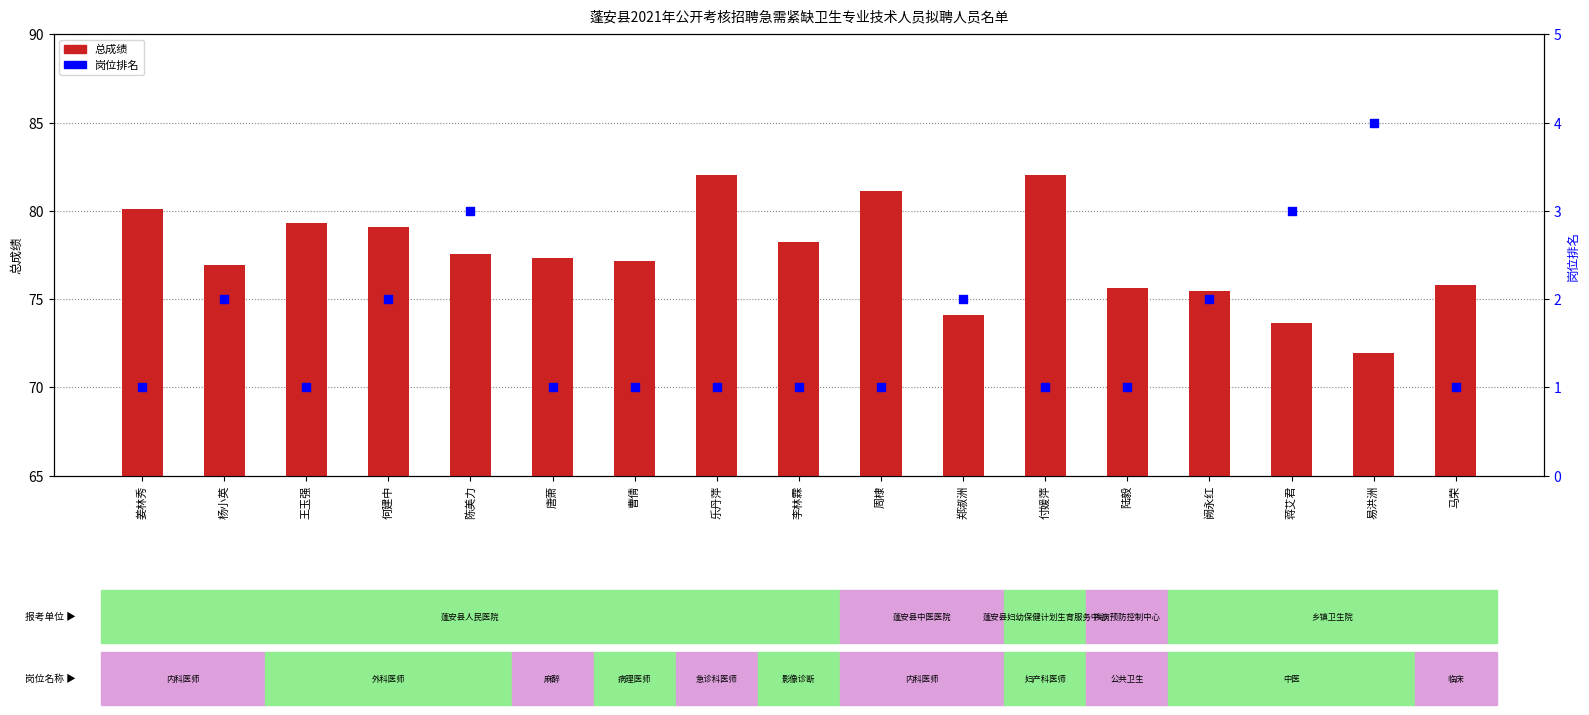

Which series has the widest spread of Y values?

总成绩